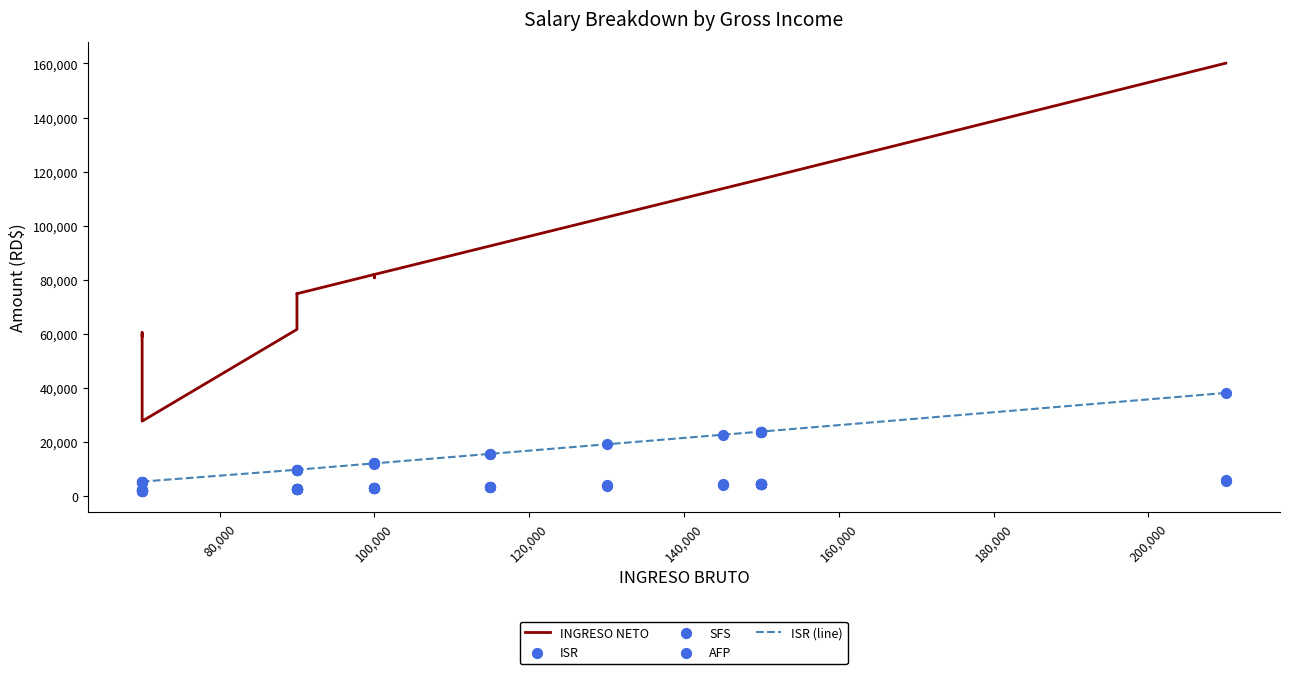

What are all the series names shown in the legend?

INGRESO NETO, ISR (line), ISR, SFS, AFP